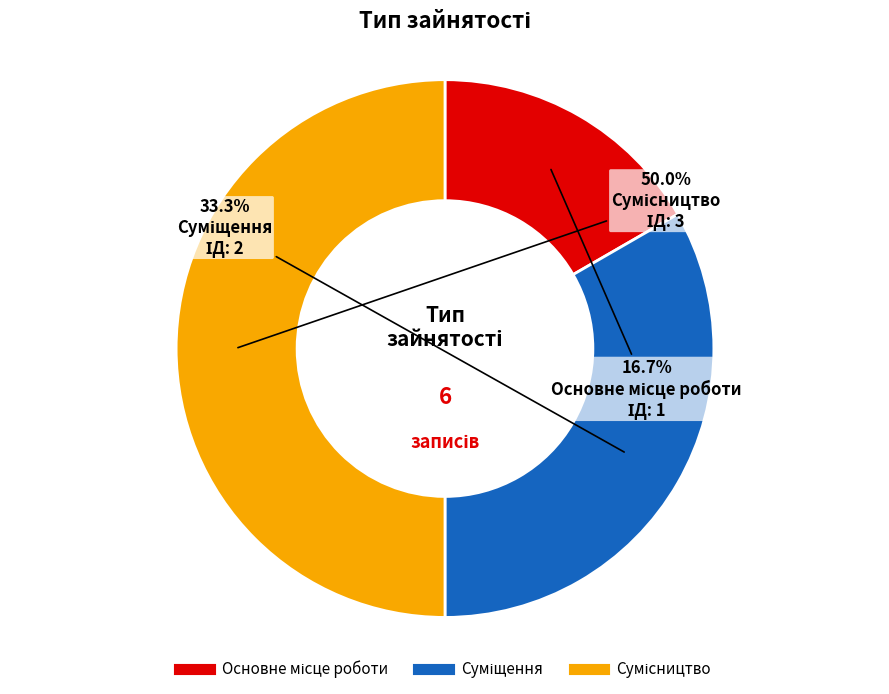

How many slices are in this pie chart?

3